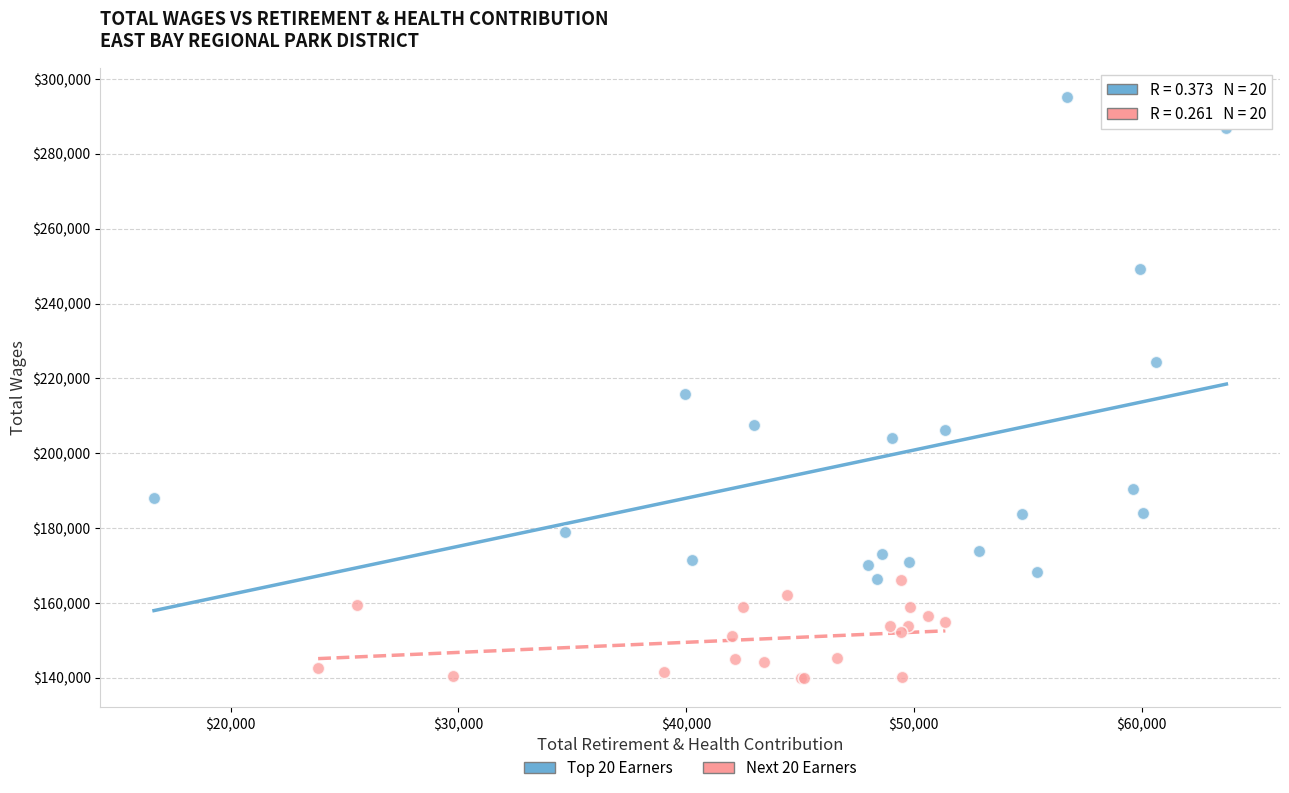

Which series has the widest spread of Y values?

Top 20 Earners